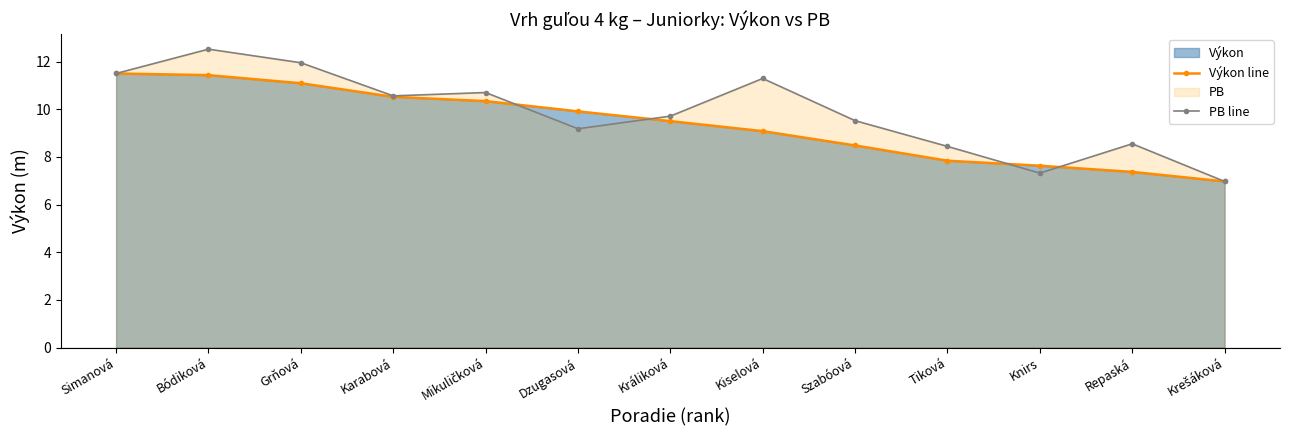

Which series has the largest total across all categories?

PB line